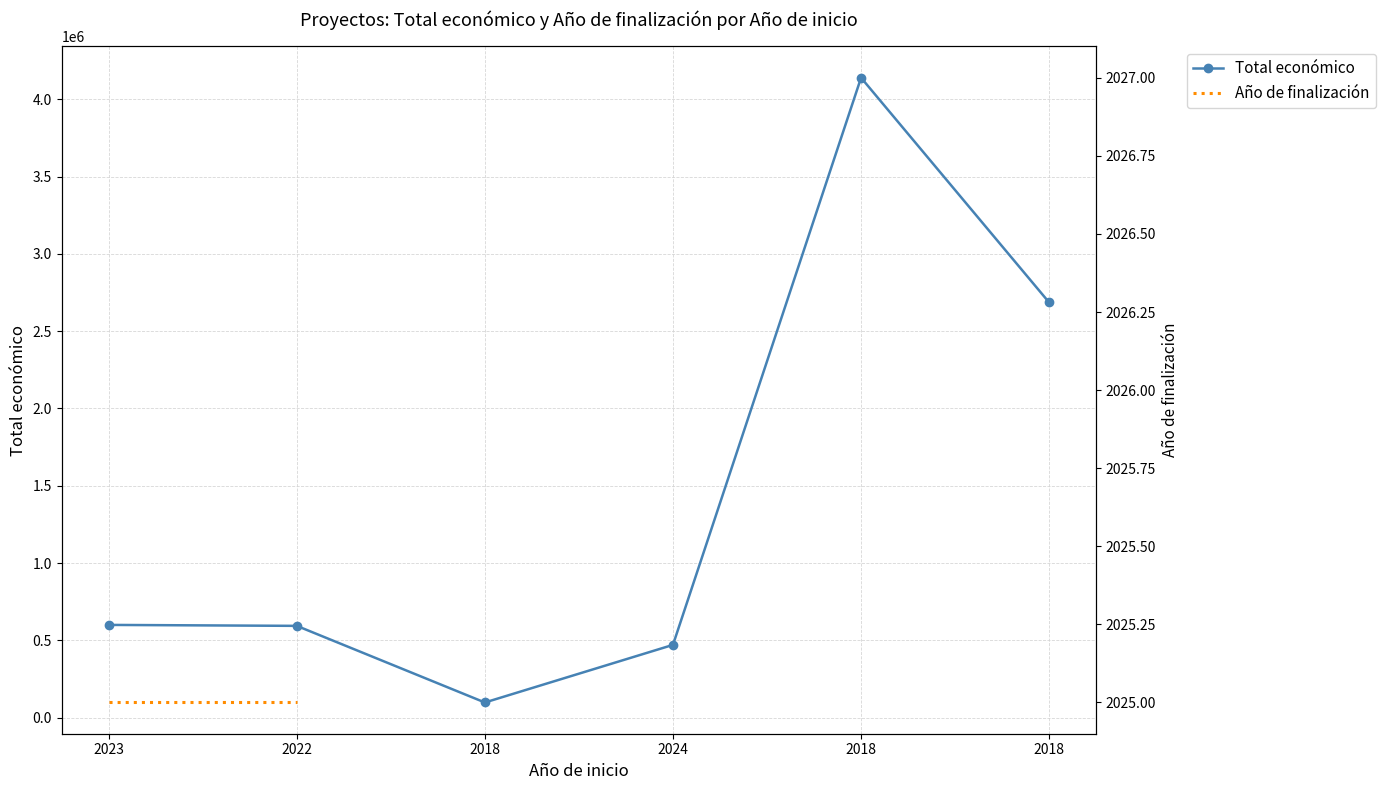

Rank the series at 2018 from lowest to highest value.

Total económico, Año de finalización